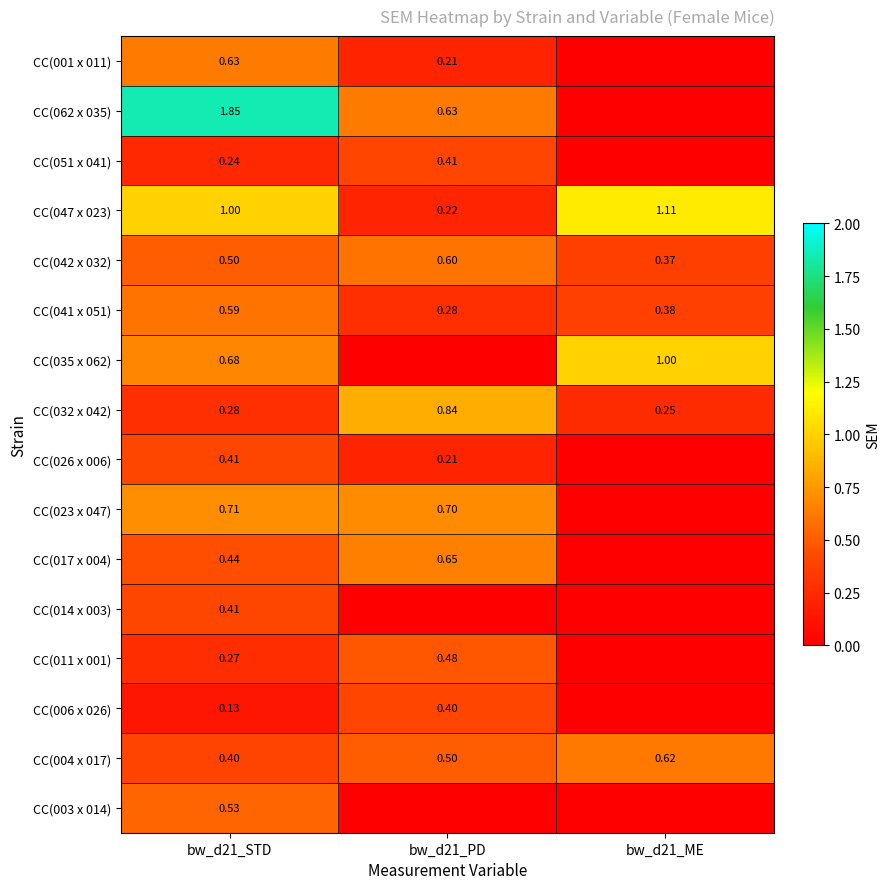

At which category does the chart reach its peak across all series?

bw_d21_STD